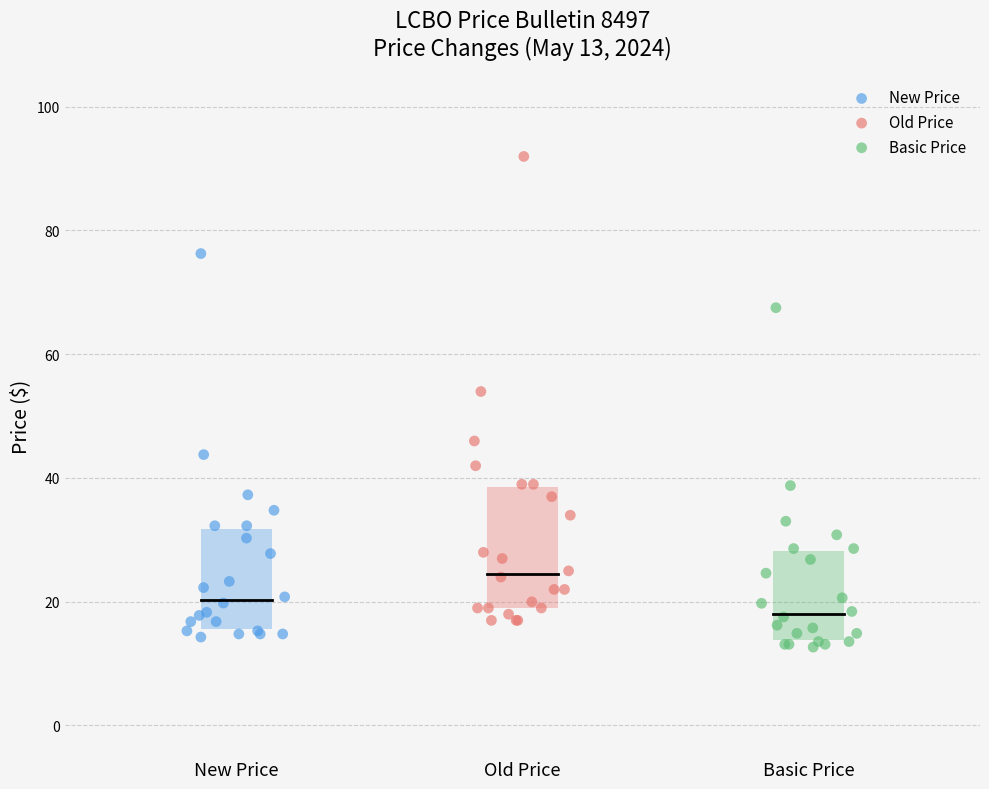

Which series has the largest Y range (max minus min)?

Old Price